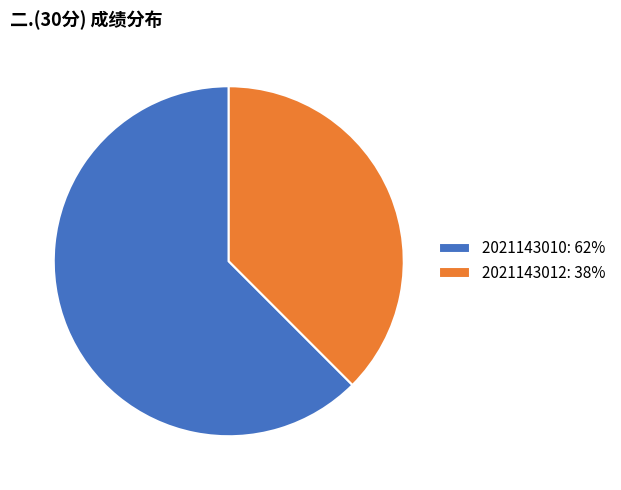

What is the smallest slice in the pie chart?

2021143012